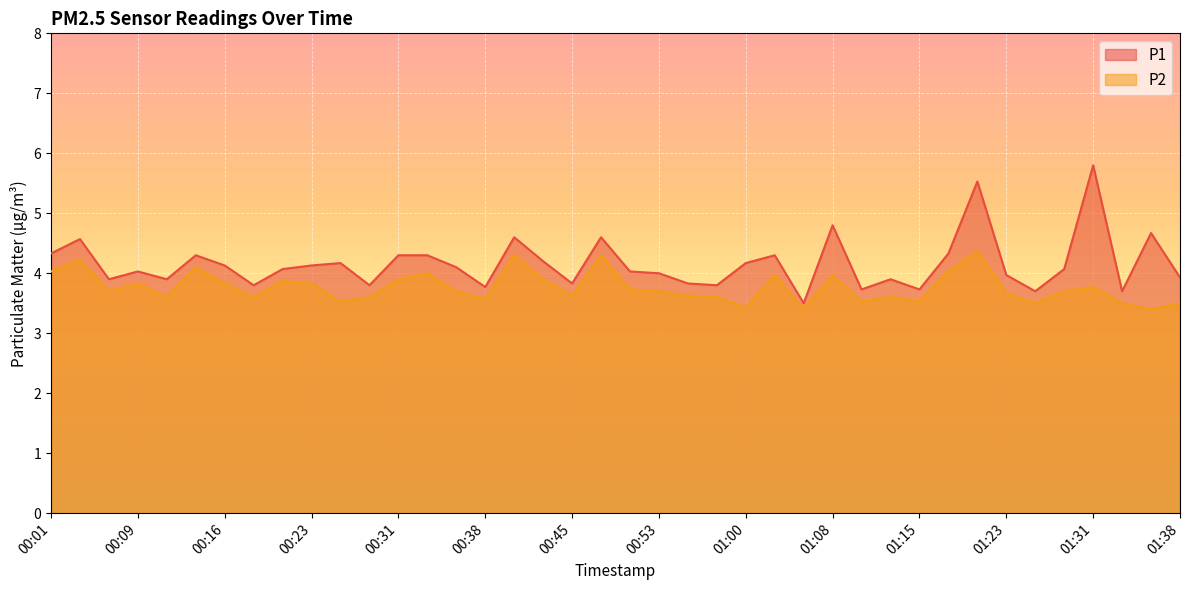

At which category does the chart reach its minimum across all series?

01:05